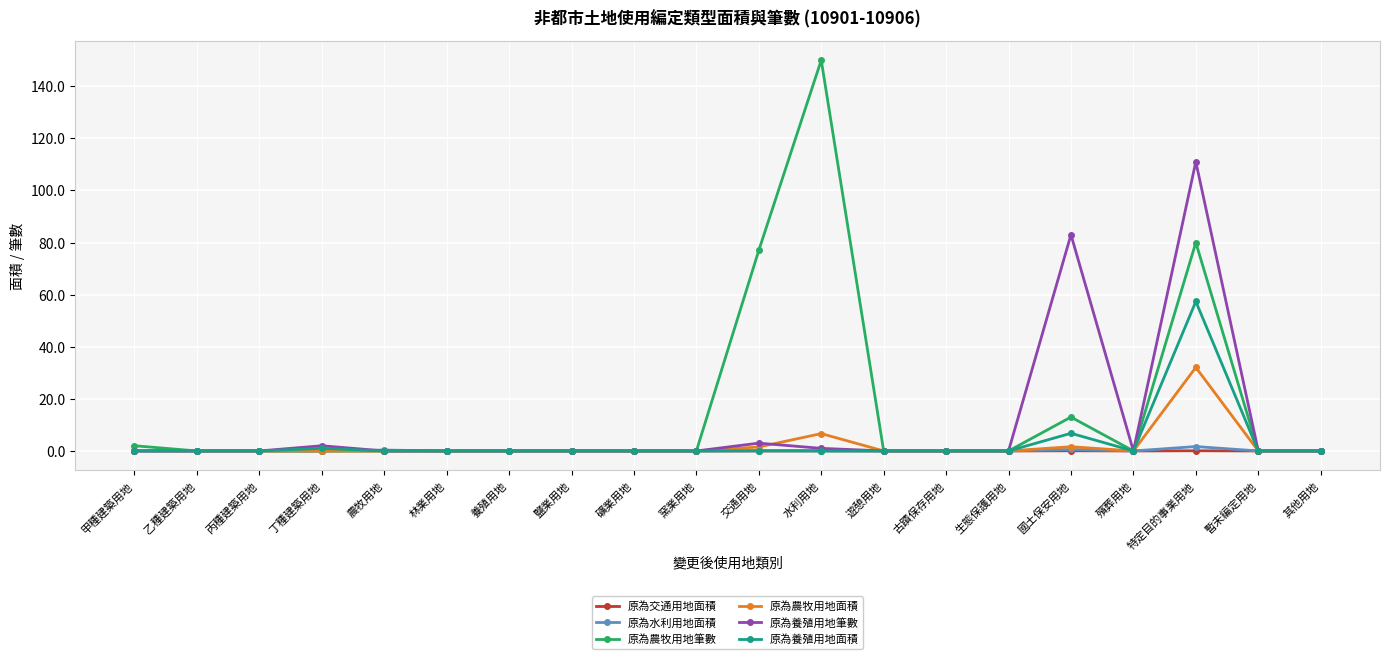

At which label is 原為農牧用地筆數 closest to 75?

交通用地